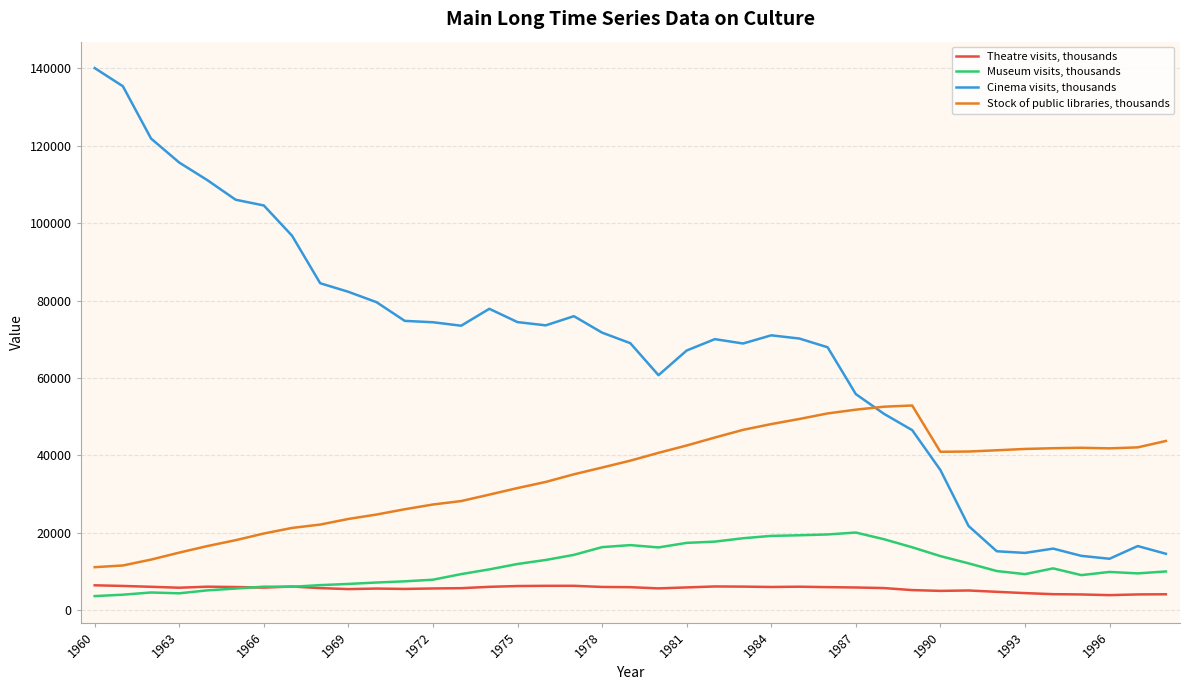

What is the greatest value displayed?

140060